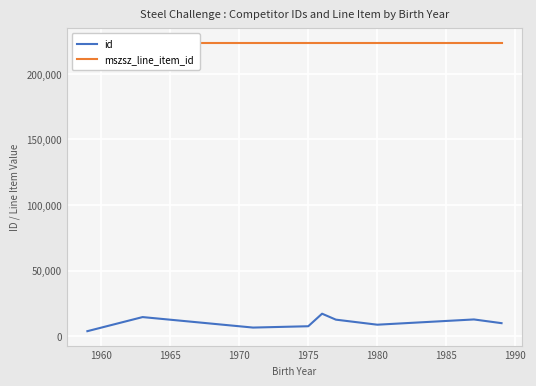

What is the total value across all series at 1965?

230278